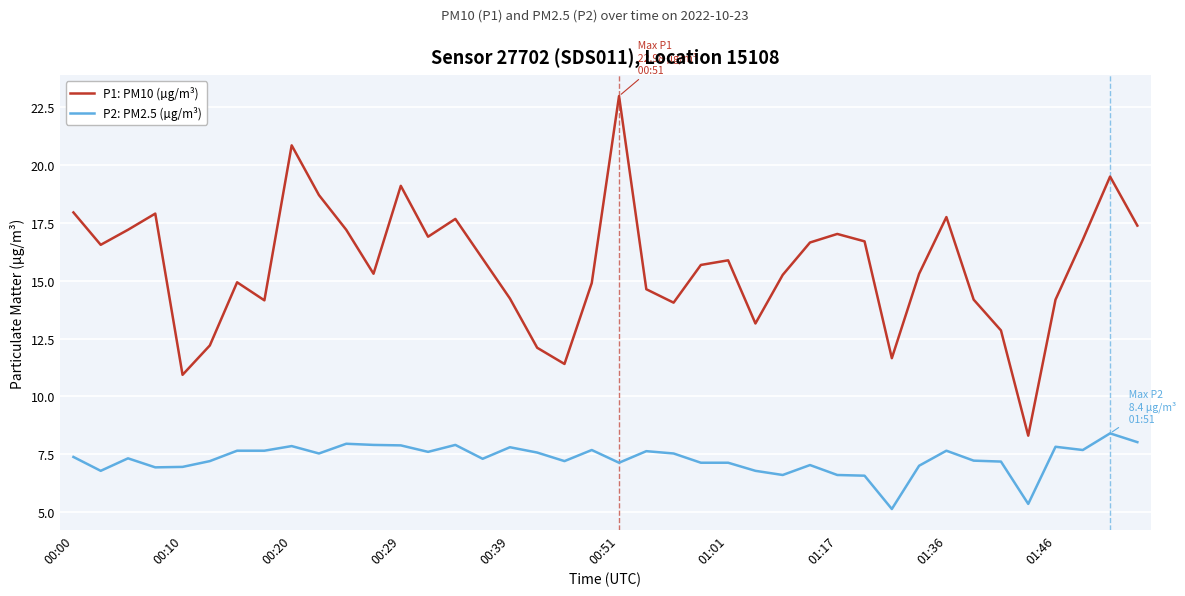

Which series has the widest spread of values?

P1: PM10 (µg/m³)